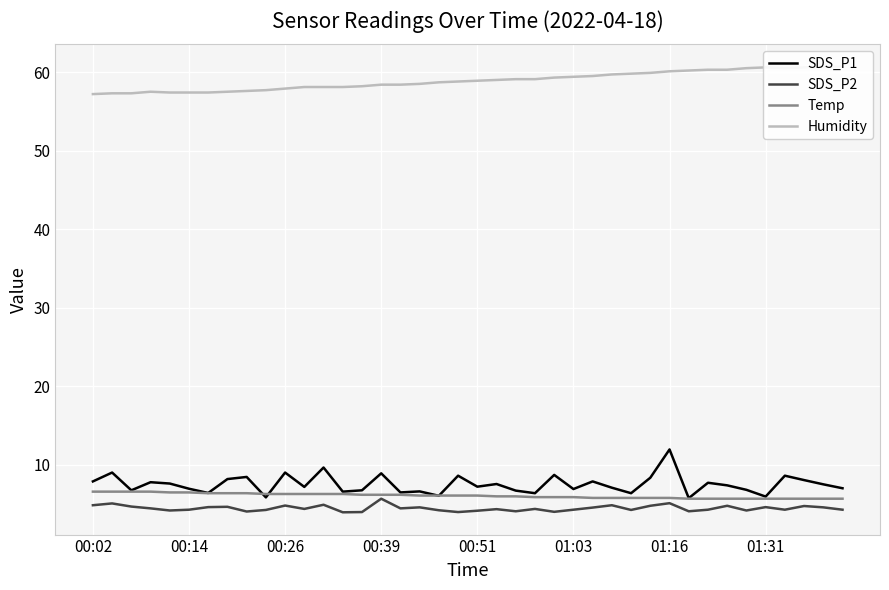

True or false: SDS_P2 and SDS_P1 cross at least once.

False